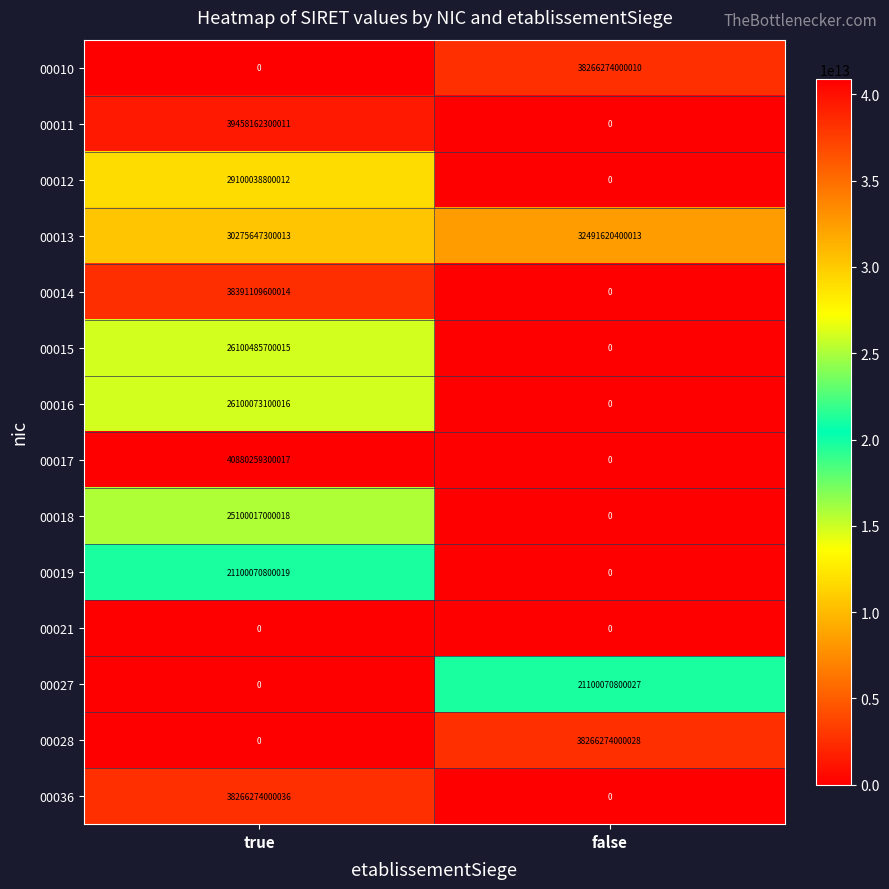

At which category does the chart reach its peak across all series?

true